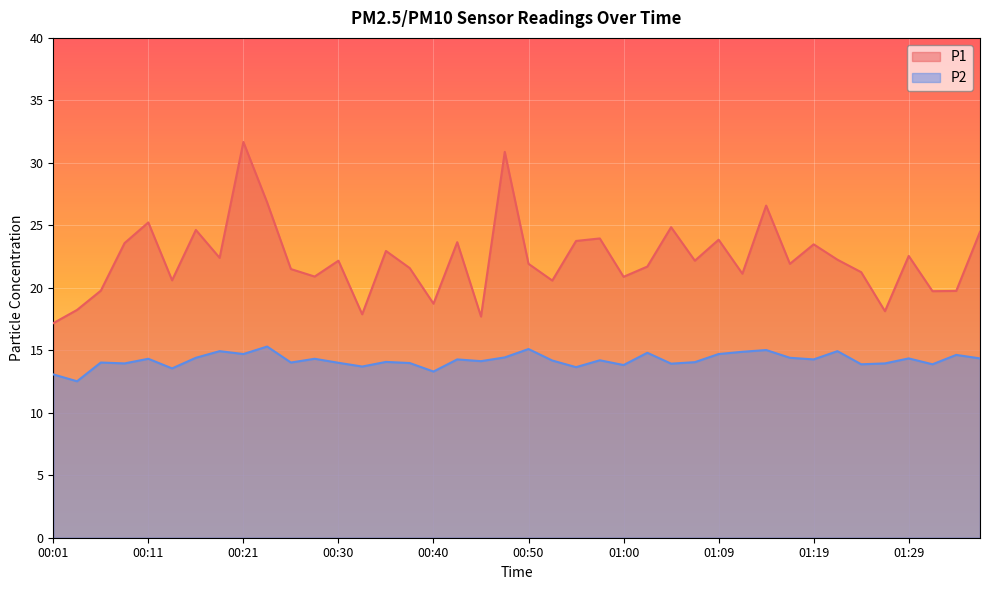

What is the smallest value displayed?

12.5